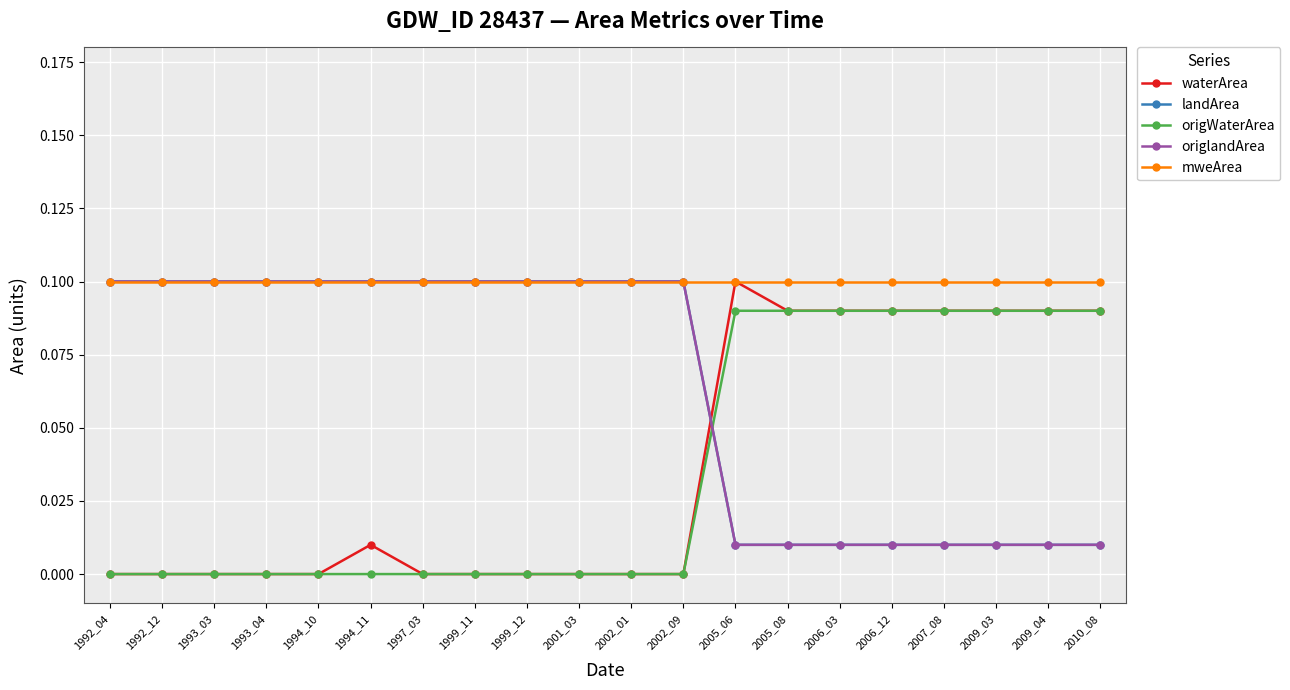

Does the chart have visible grid lines?

Yes